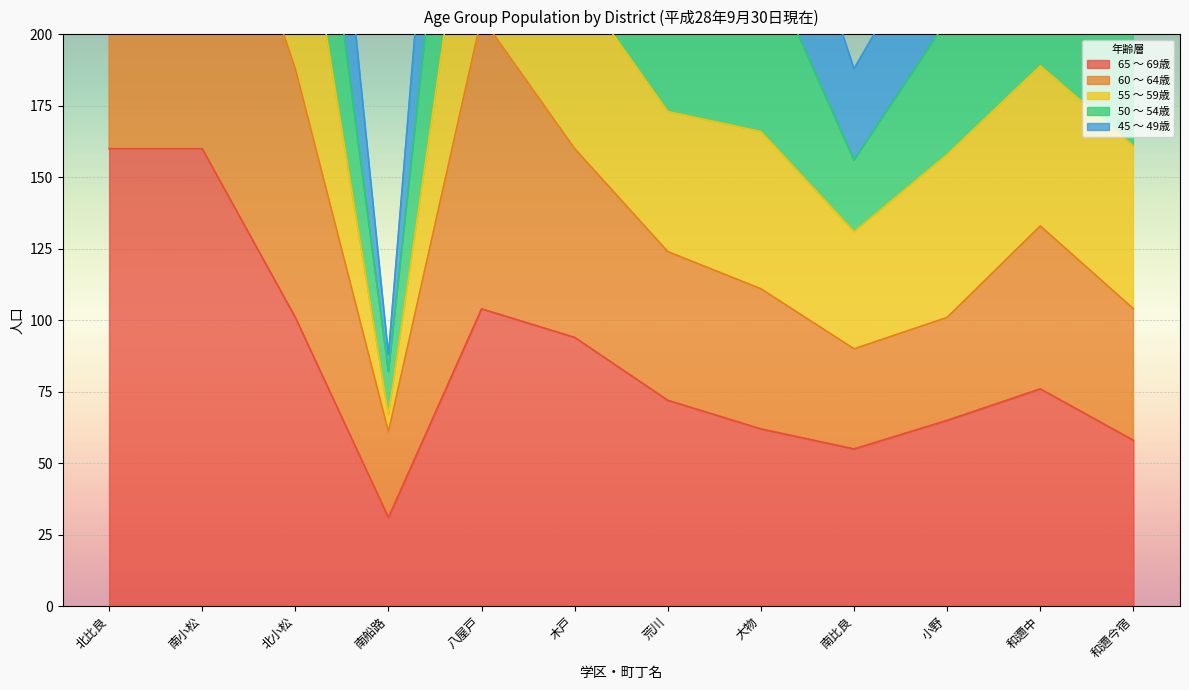

What is the total value across all series at 木戸?

473